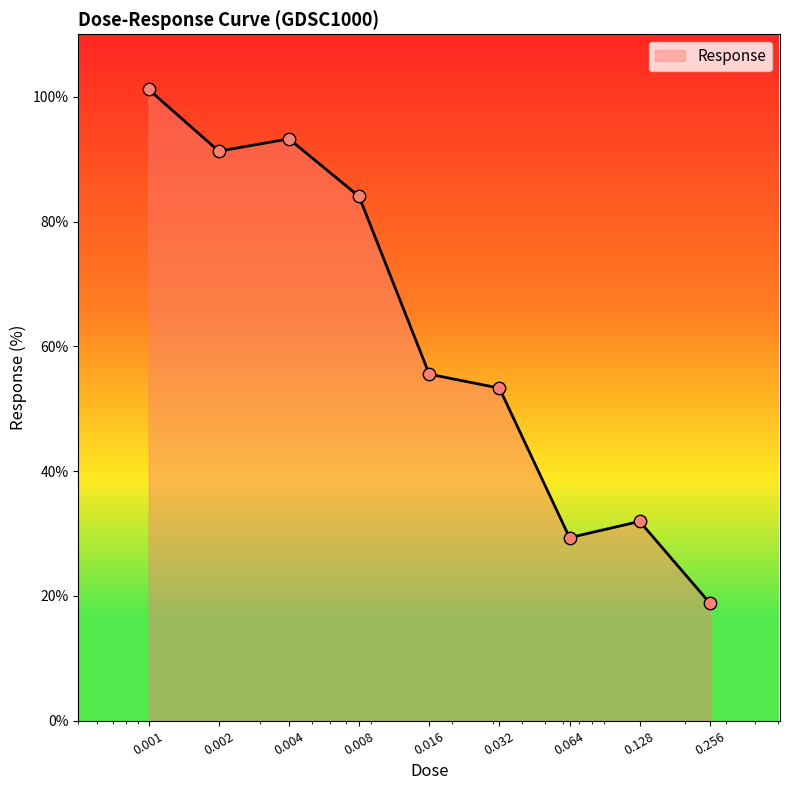

What is the smallest value displayed?

18.8